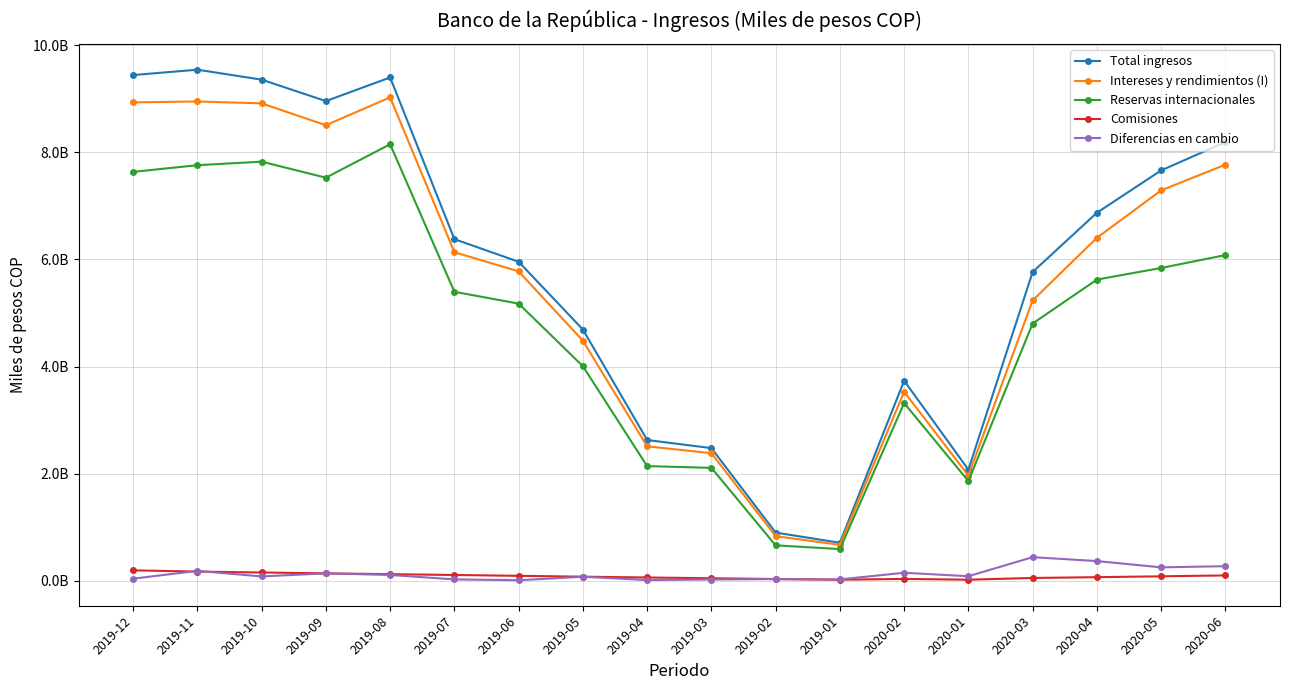

At how many categories does at least one series exceed 1484784614?

16